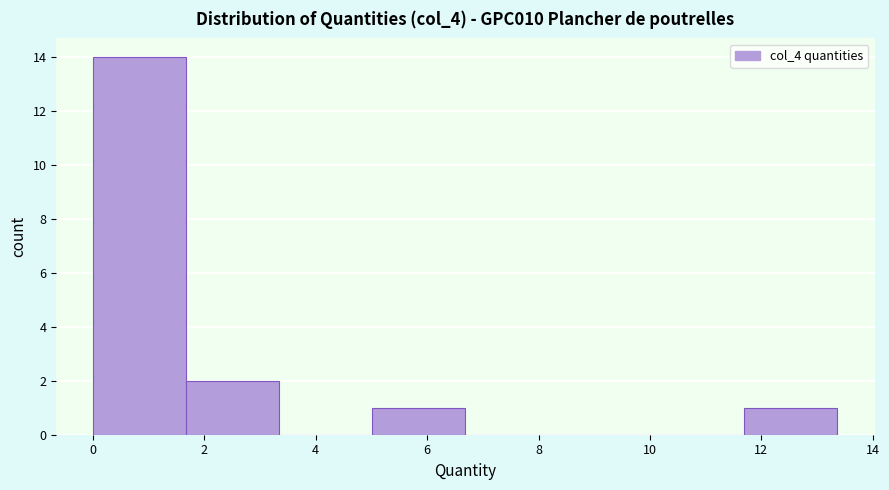

What is the height of the bar covering 0.0 to 1.6 on the x-axis? Neither the bar edges nor the heights are printed on the chart, so give them approximately, as read against the axes.

14